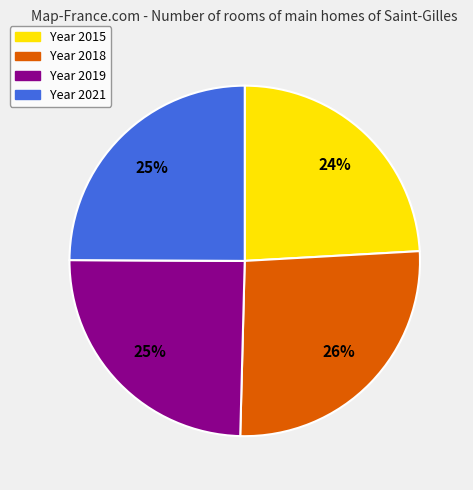

Is it true that Year 2018 is 19% of the pie?

False